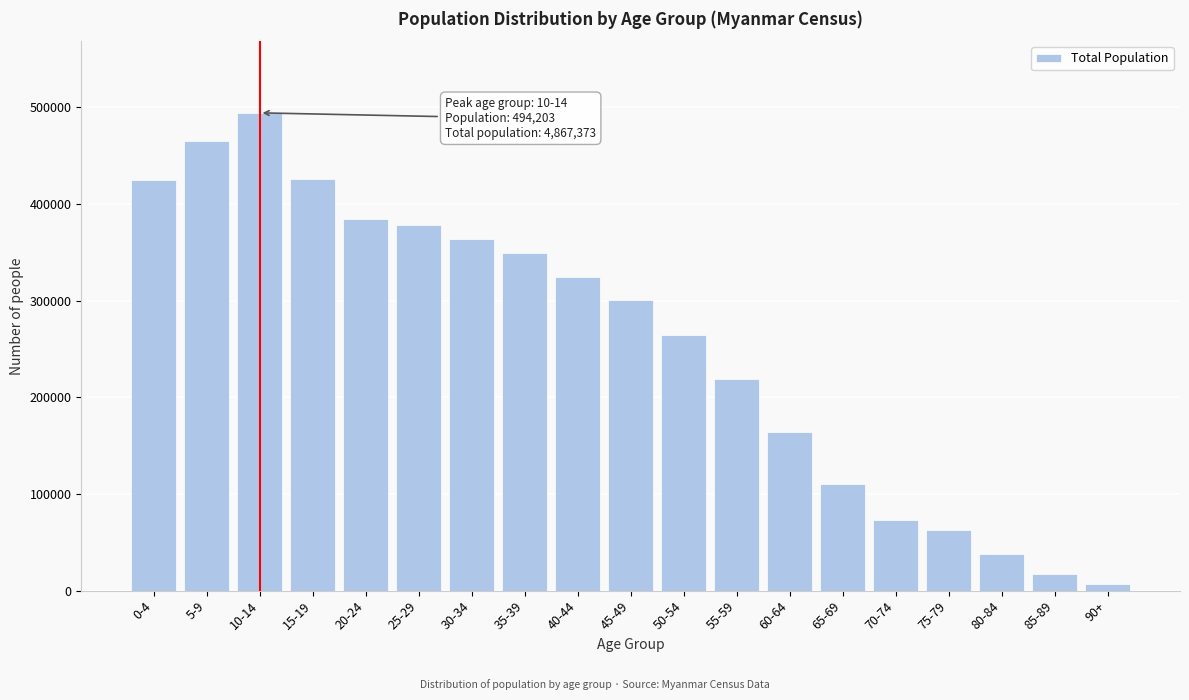

What is the label of the 14th bar from the left?

65-69